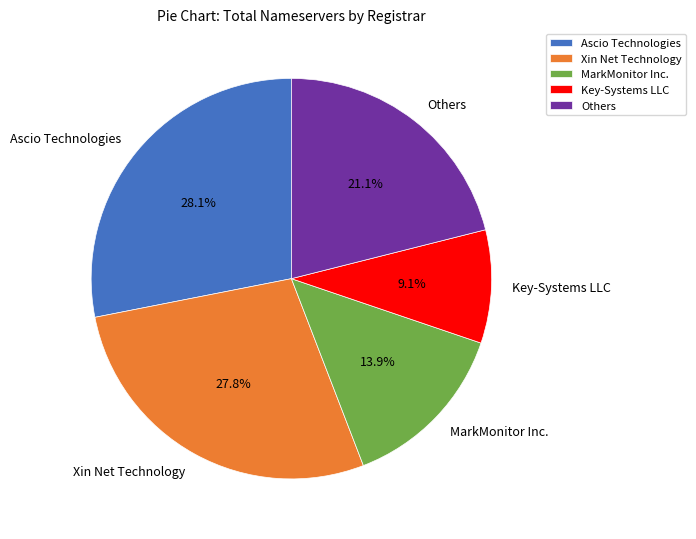

Is there a majority slice in this chart?

No